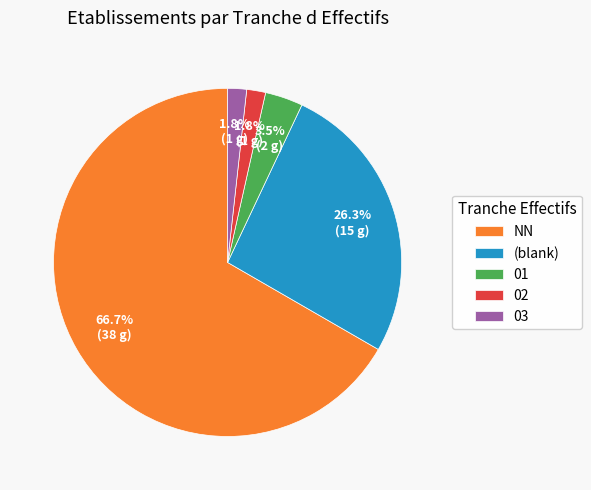

What percentage is the 03 slice, to the nearest percent?

2%